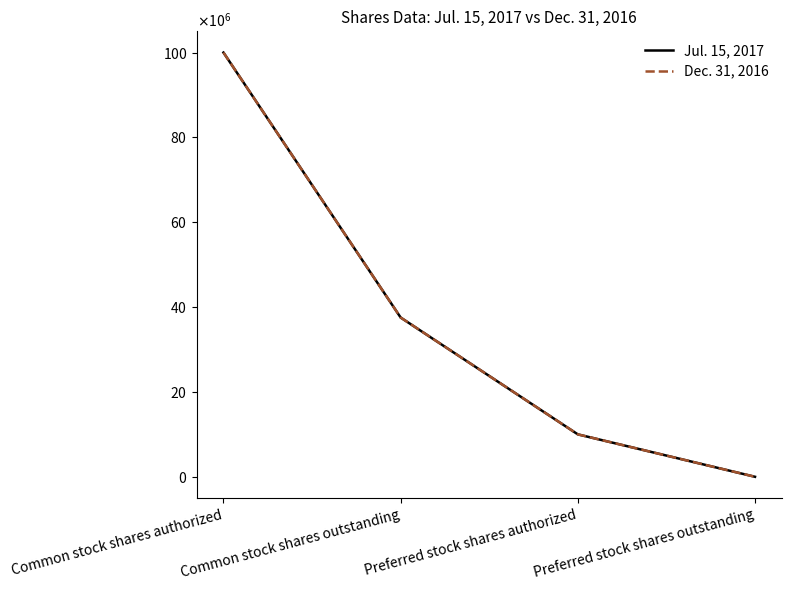

Is this an area chart (filled region under the line)?

No